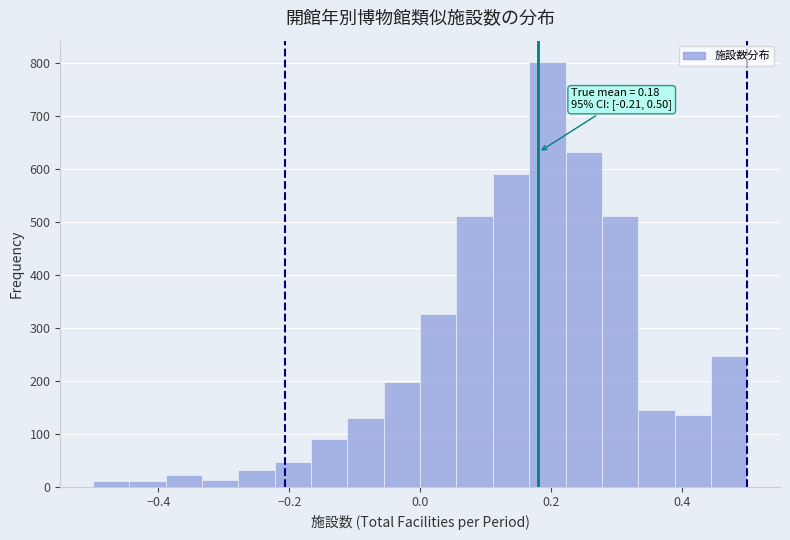

Read against the x-axis, roughly where is the centre of the tallest bar?

0.20